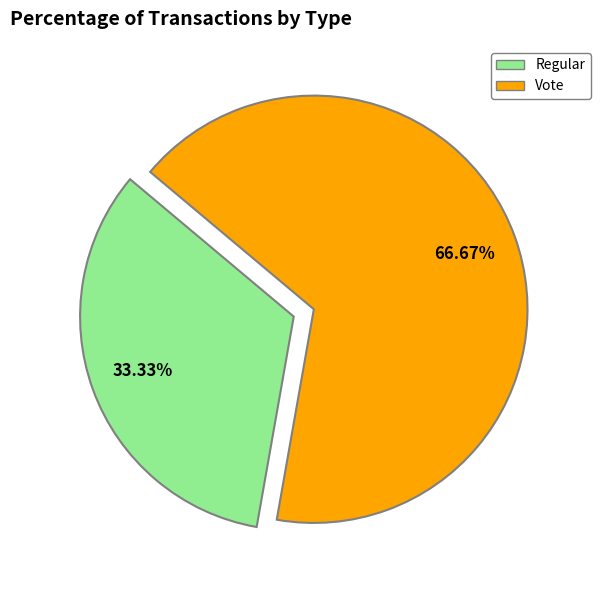

Does Vote account for over 50% of the chart?

Yes